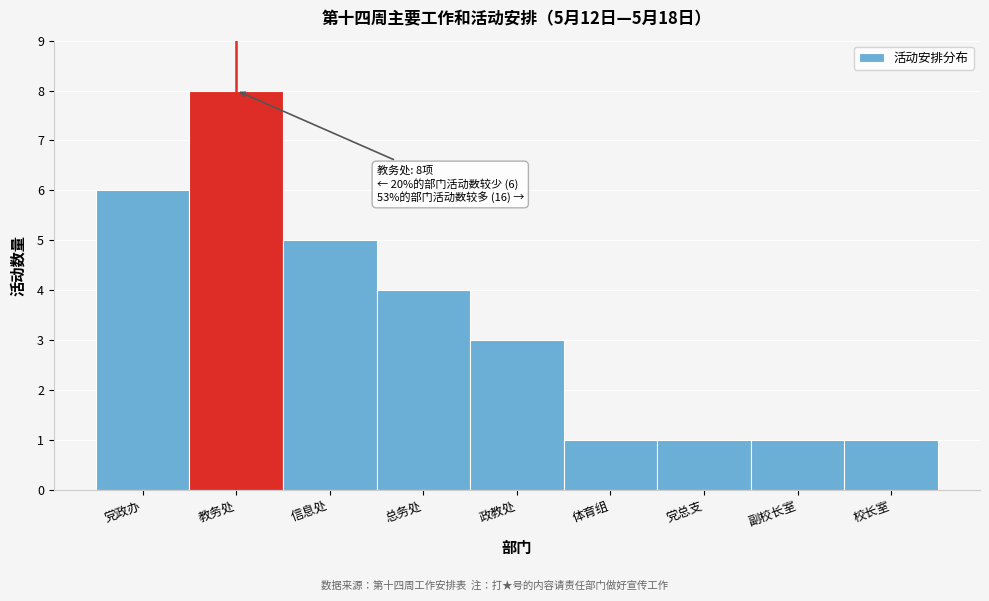

Reading left to right, what are all the values shown in this chart?

6	8	5	4	3	1	1	1	1